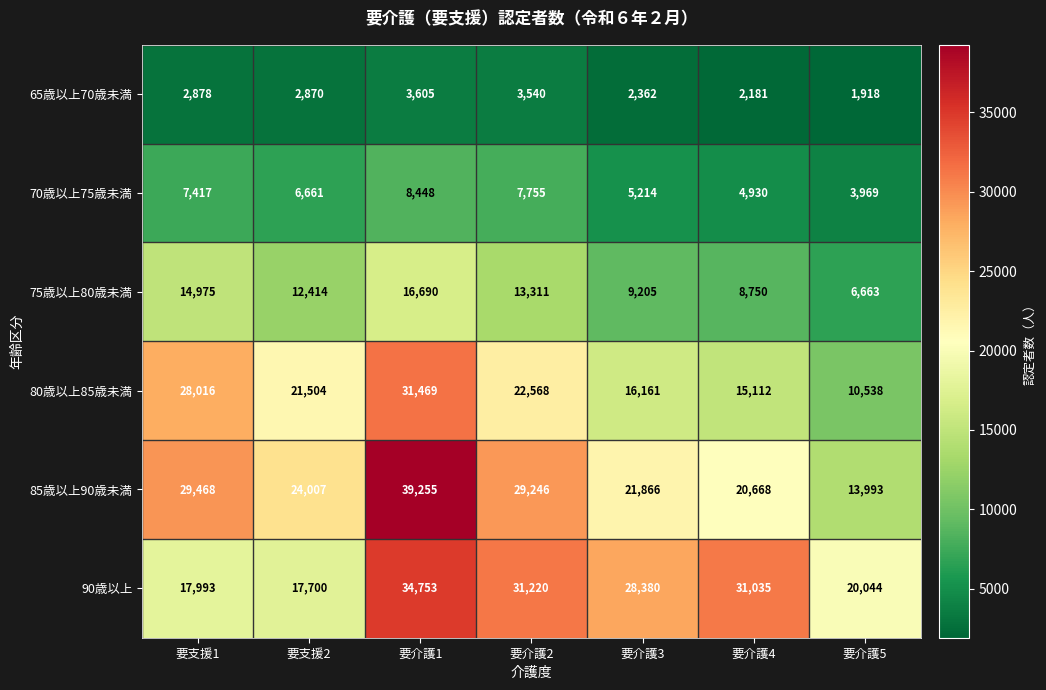

At which label does 75歳以上80歳未満 reach its minimum?

要介護5